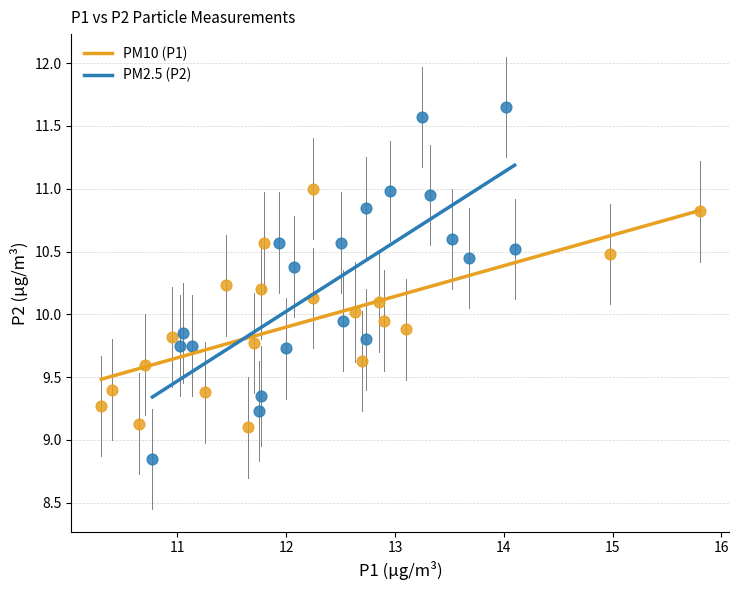

Which series reaches the maximum Y coordinate?

PM2.5 (P2)